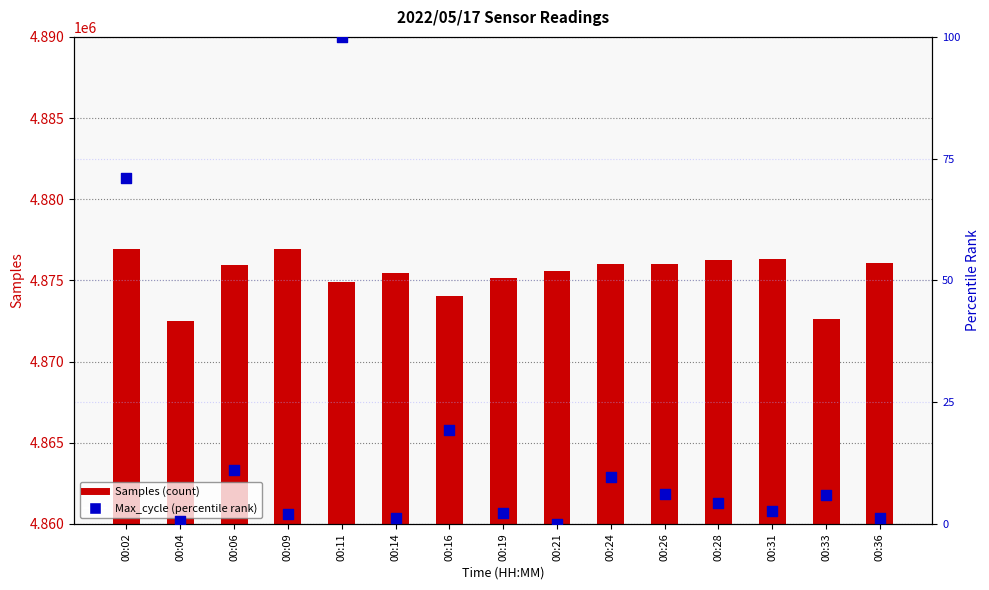

At how many categories does at least one series exceed 1234140?

15